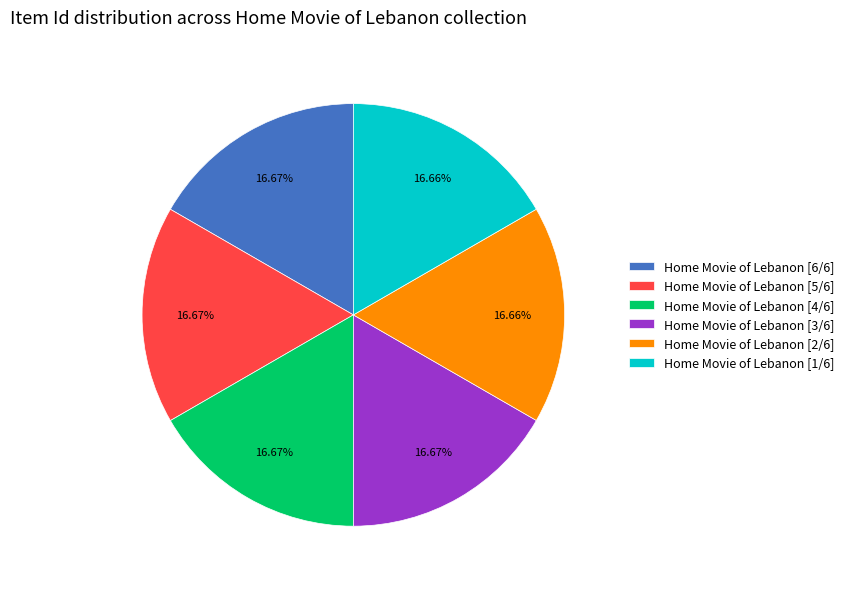

To the nearest percent, what portion does Home Movie of Lebanon [6/6] represent?

17%